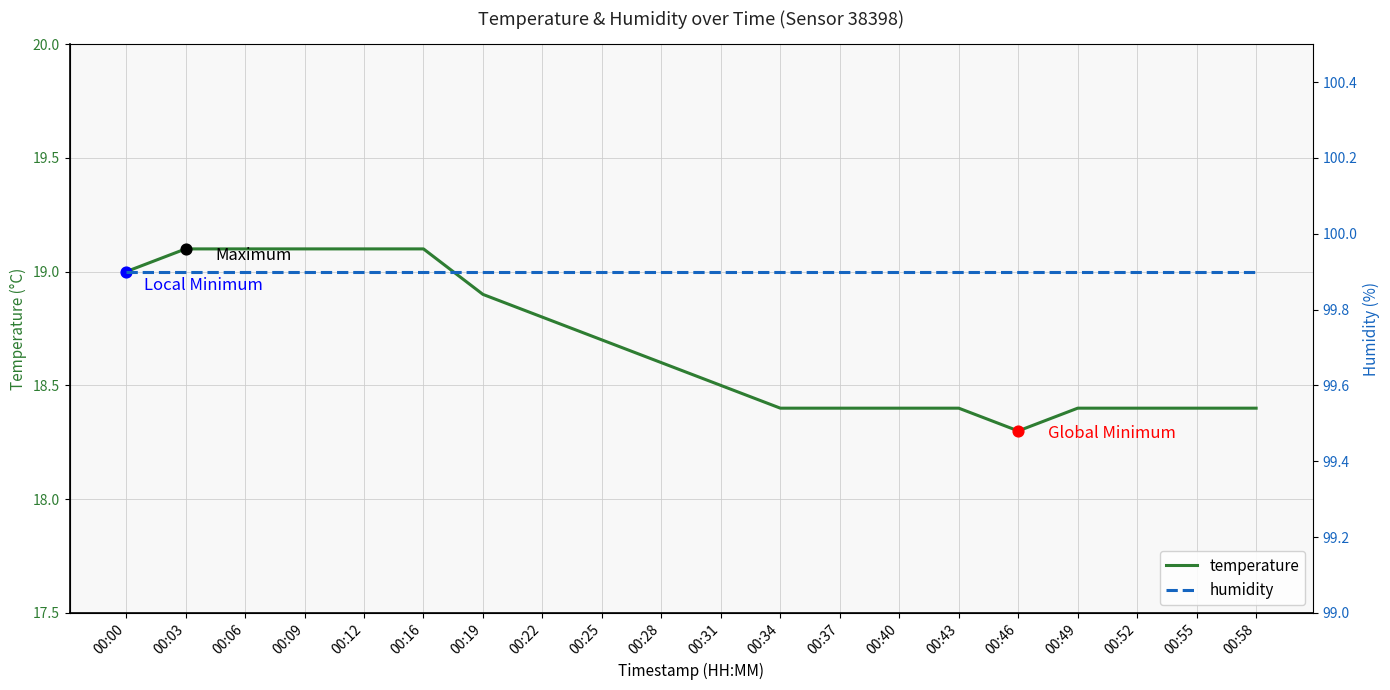

At how many categories does at least one series exceed 42?

20